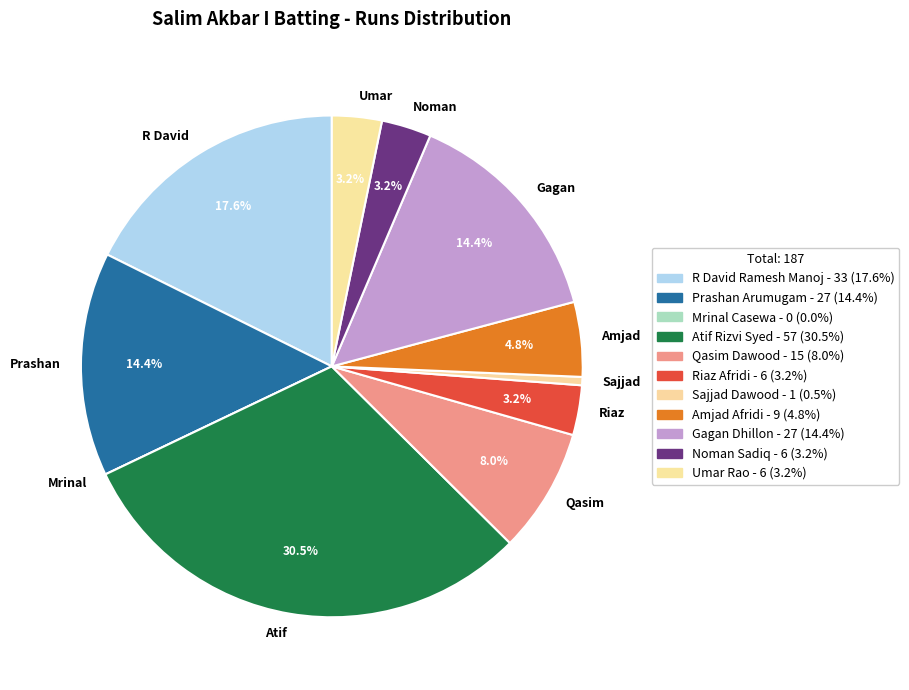

Which slice is the largest?

Atif